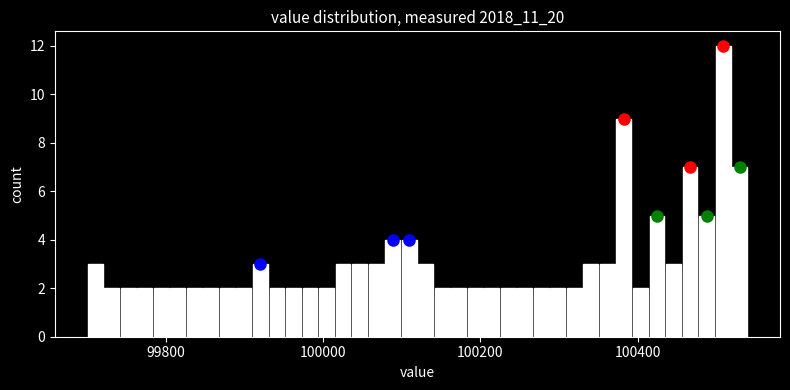

Around what value on the x-axis is the tallest bar? Give the approximate position of its centre, as read against the axis.

100500